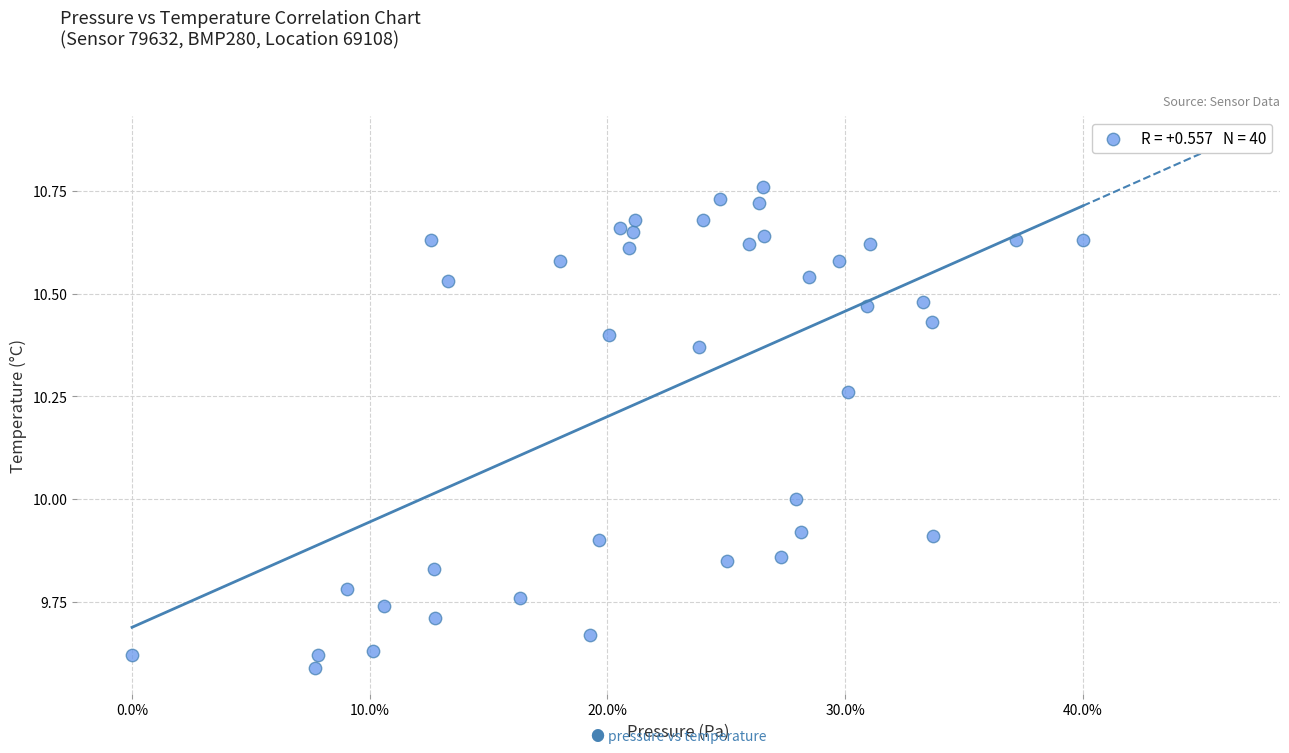

What is the range of X values (max minus min)?

40.0